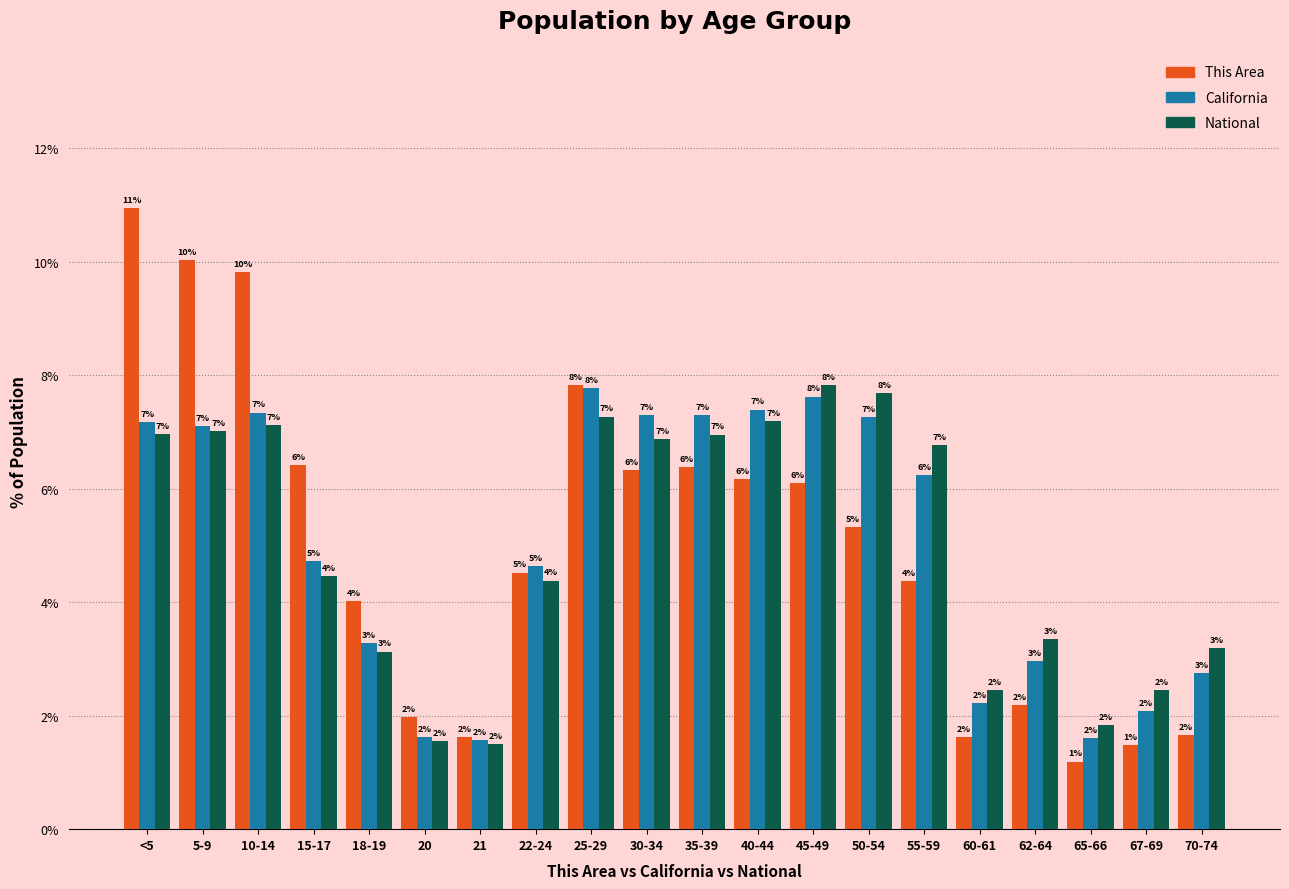

The value of National at 30-34 is 12.1. True or false?

False